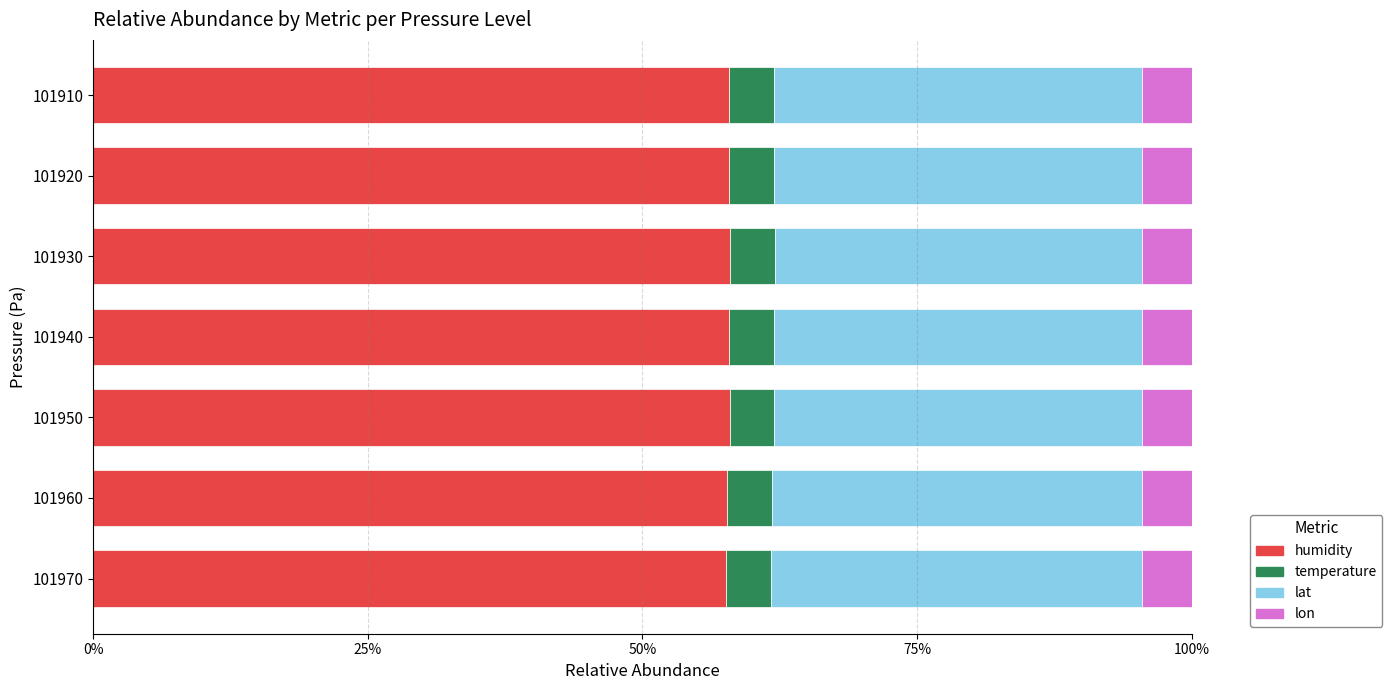

How many series are shown in this chart?

4